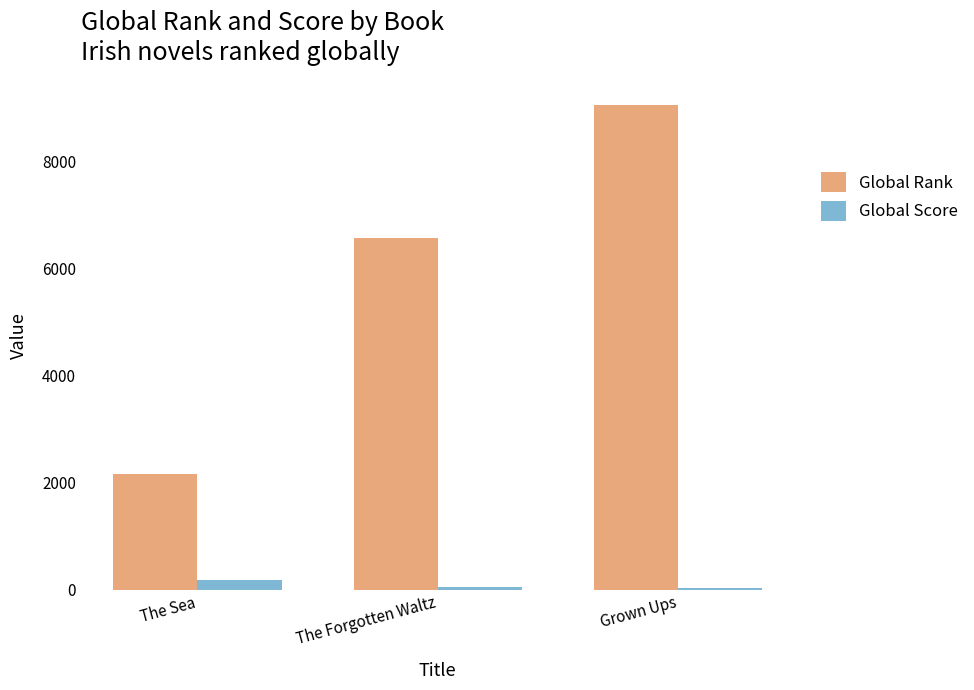

What is the label of the 3rd bar from the right?

The Sea